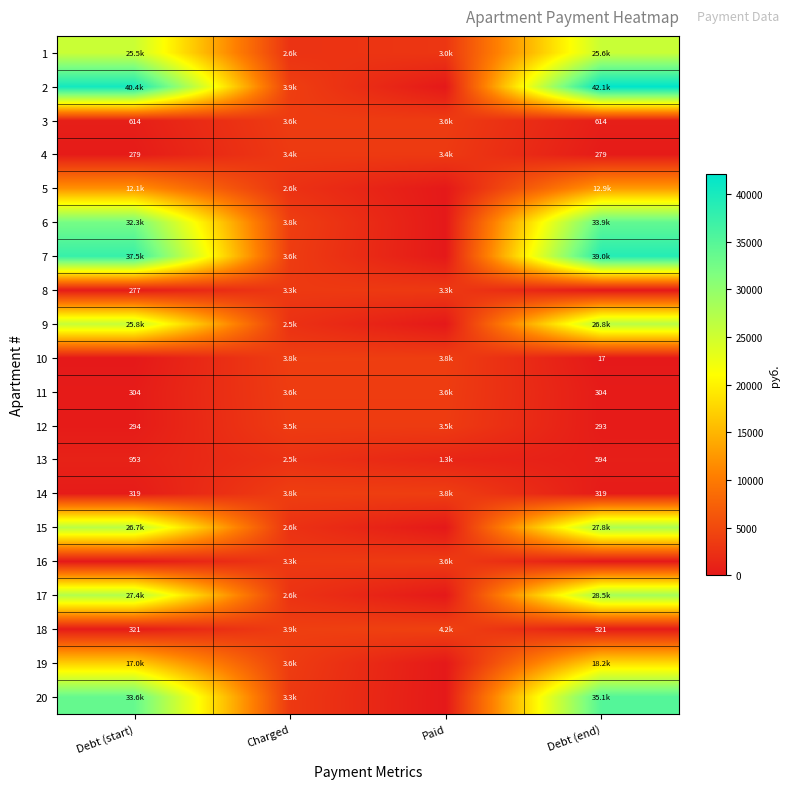

What is the sum of all 16 values?

6828.8